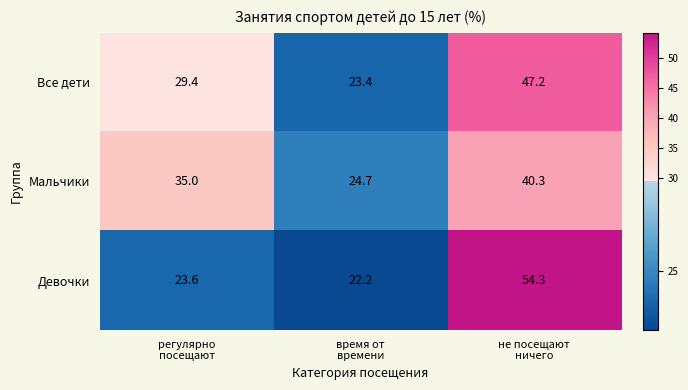

Which series has the largest total across all categories?

Девочки